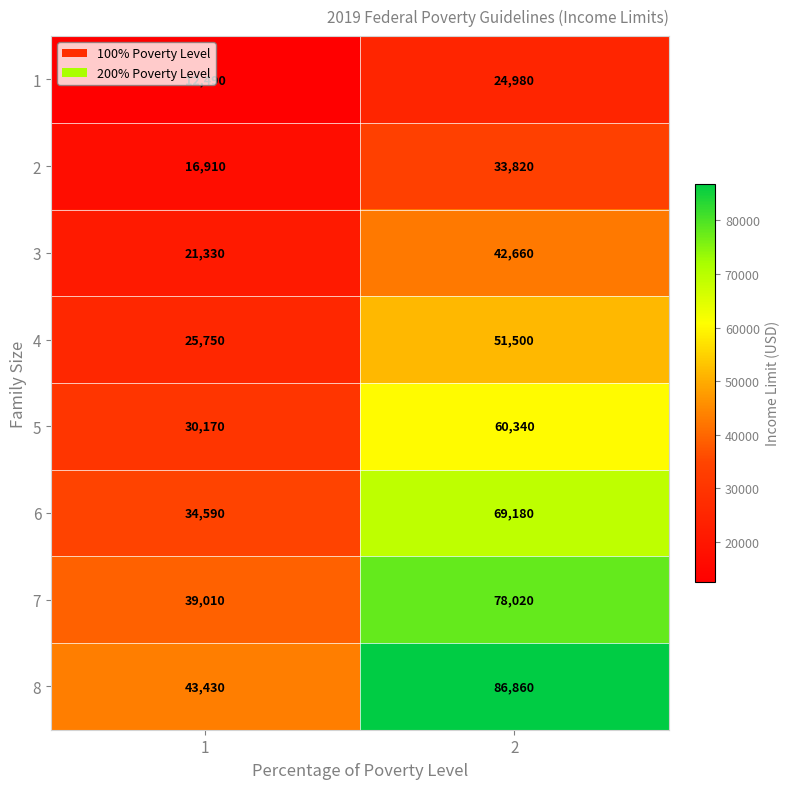

What is the difference between the 5 values at 1 and 2?

30170